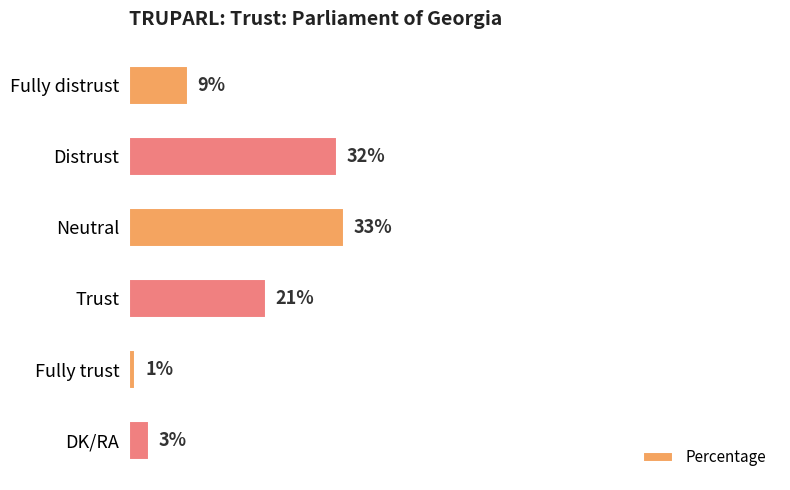

Rank the categories by value from lowest to highest.

Fully trust, DK/RA, Fully distrust, Trust, Distrust, Neutral